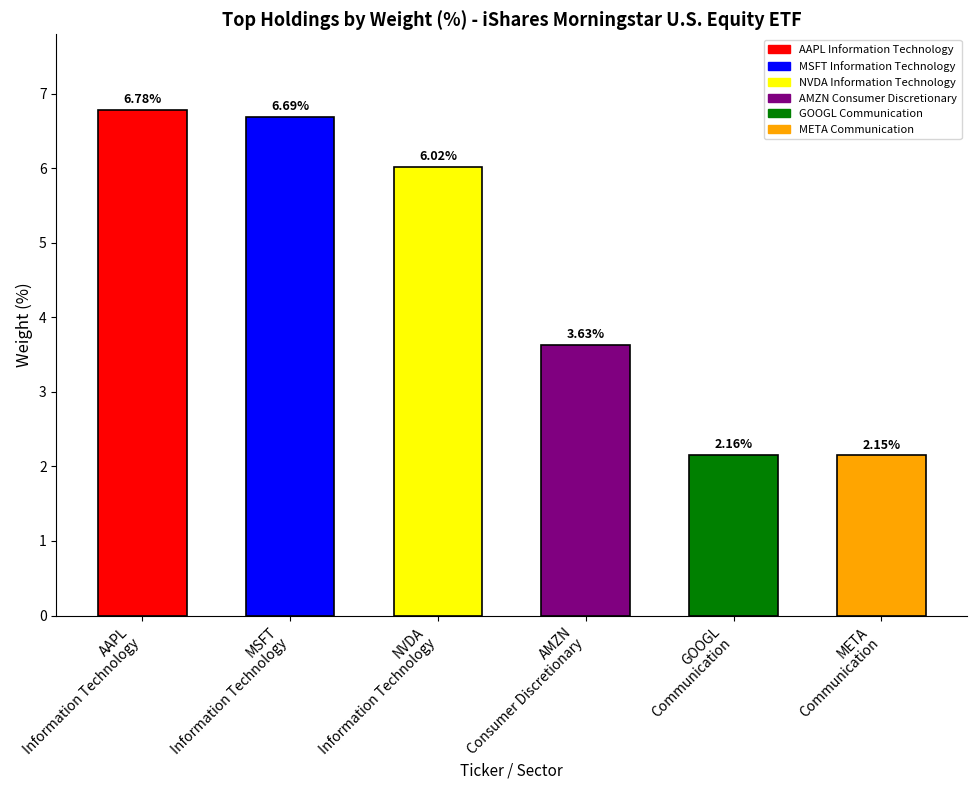

What is the sum of all values?

27.4